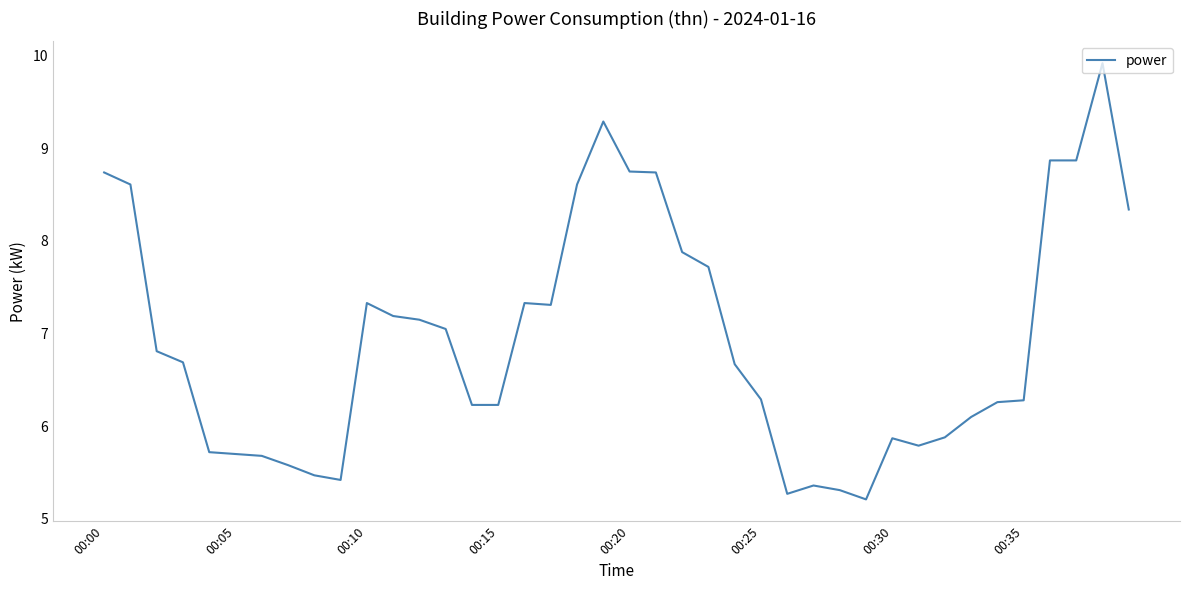

Count the number of data series in this chart.

1